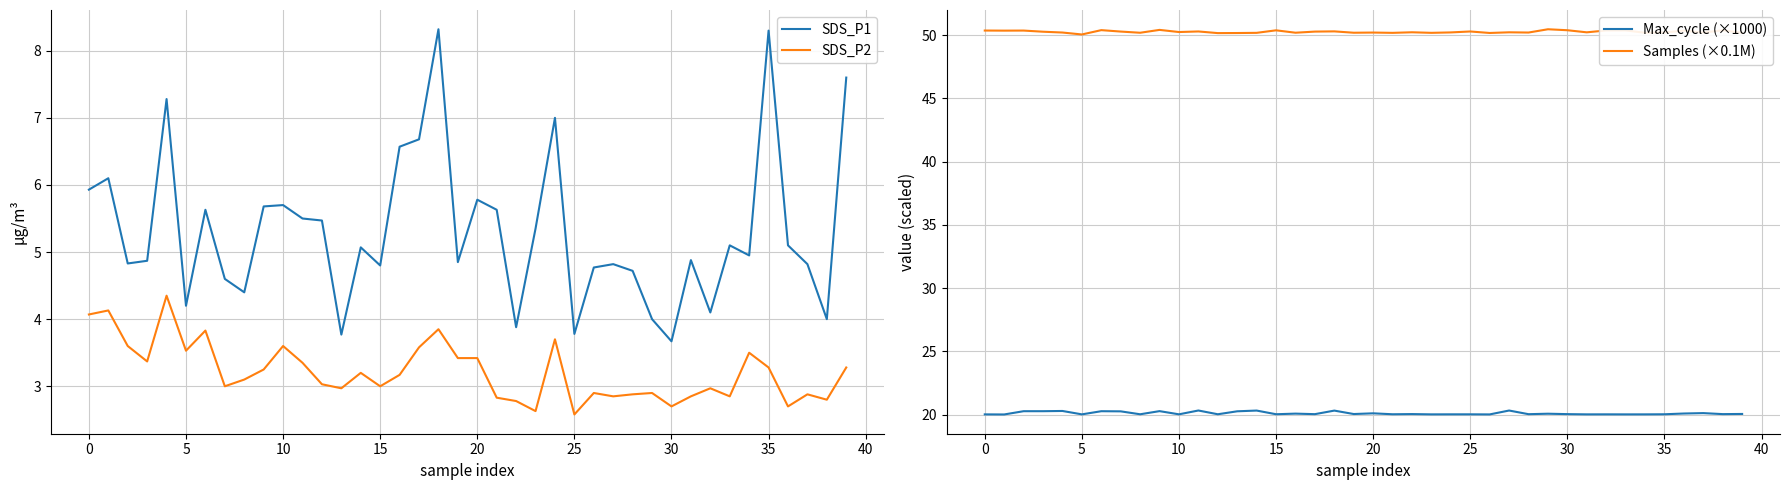

In SDS_P2, how many points are higher than both neighbors (excluding endpoints)?

12